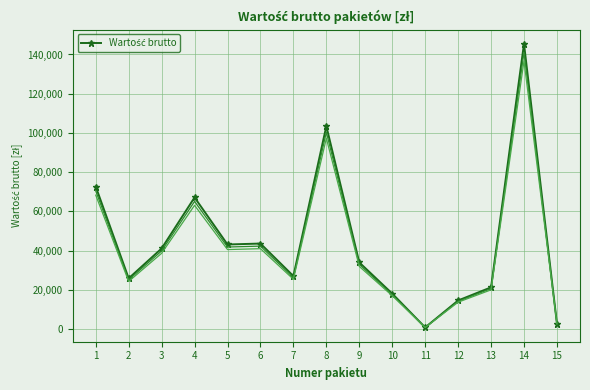

The value at 13 is 9762.5. True or false?

False